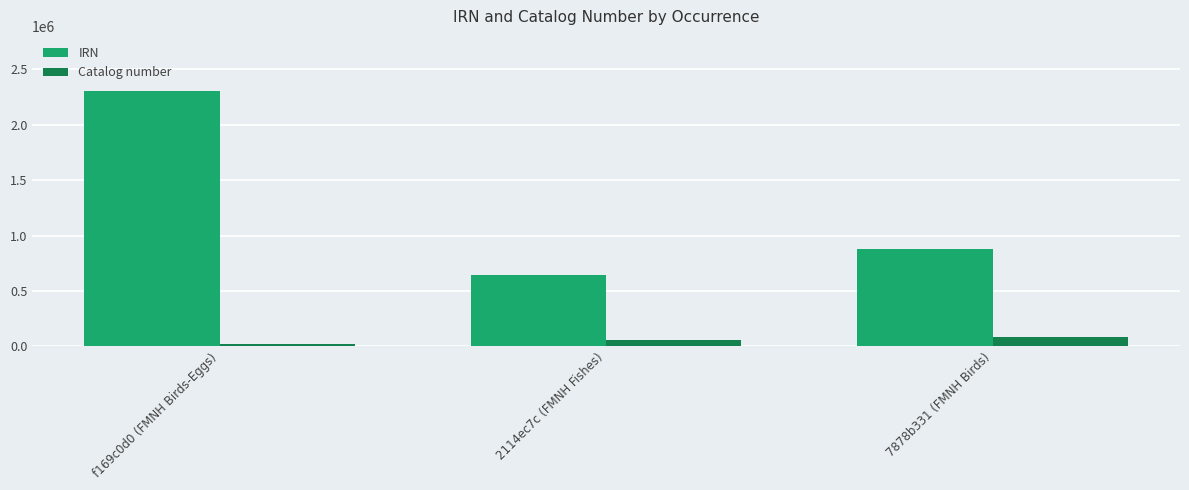

What is the average value of the Catalog number series?

56686